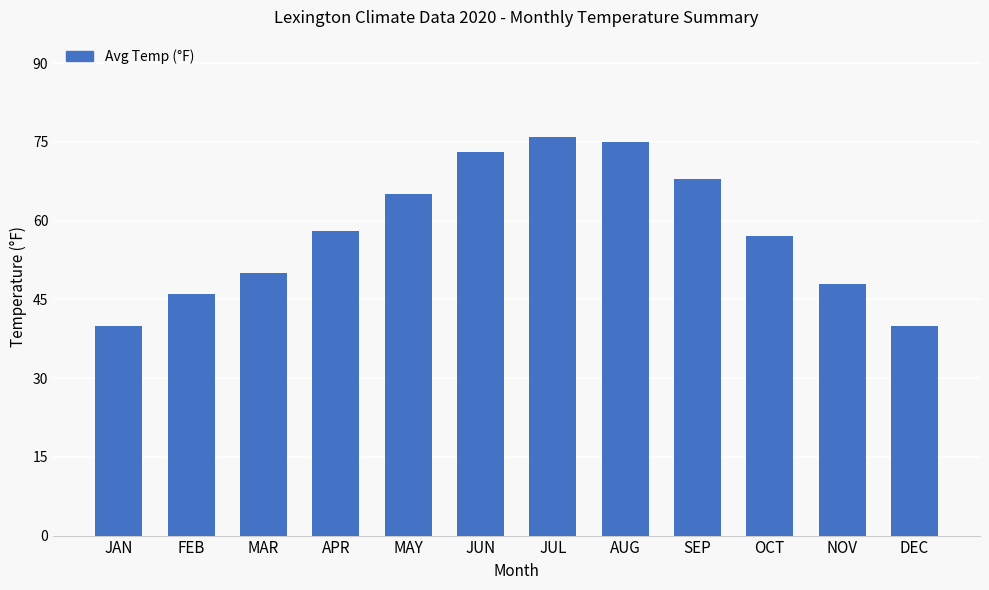

What is the approximate value at JUN, to the nearest 5?

75